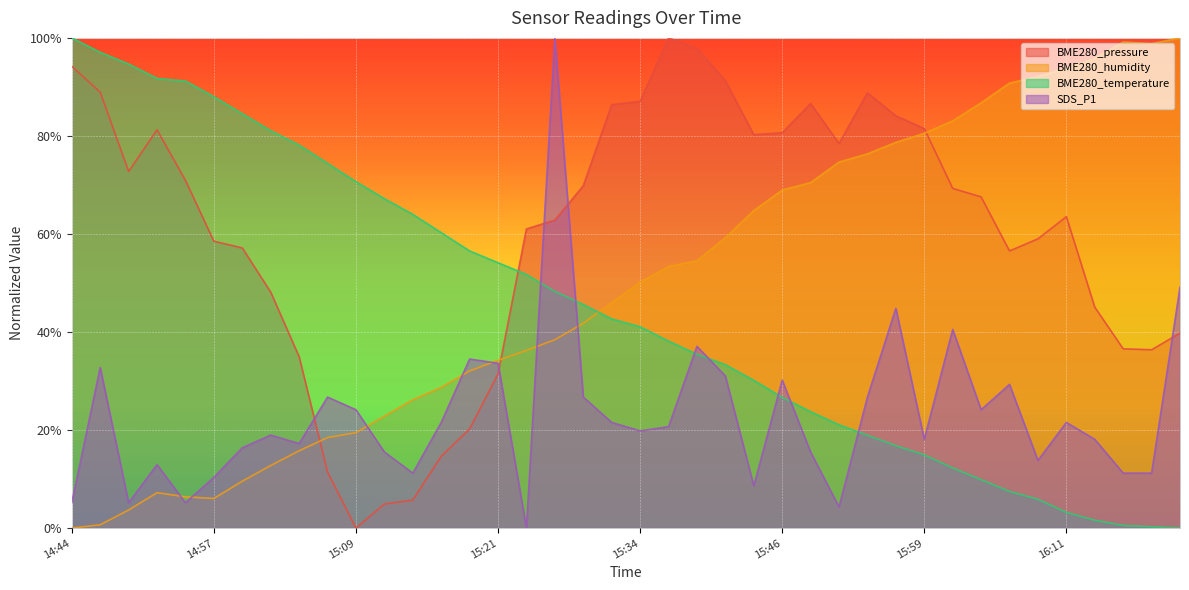

At how many categories does at least one series exceed 0?

40